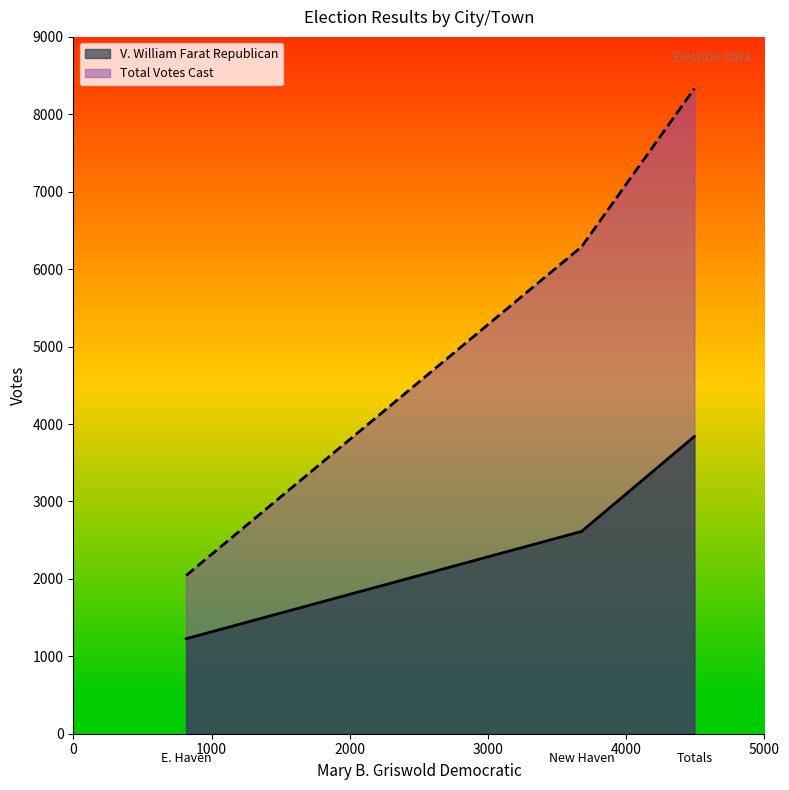

At Totals, list the series in order from smallest to largest.

V. William Farat Republican, Total Votes Cast